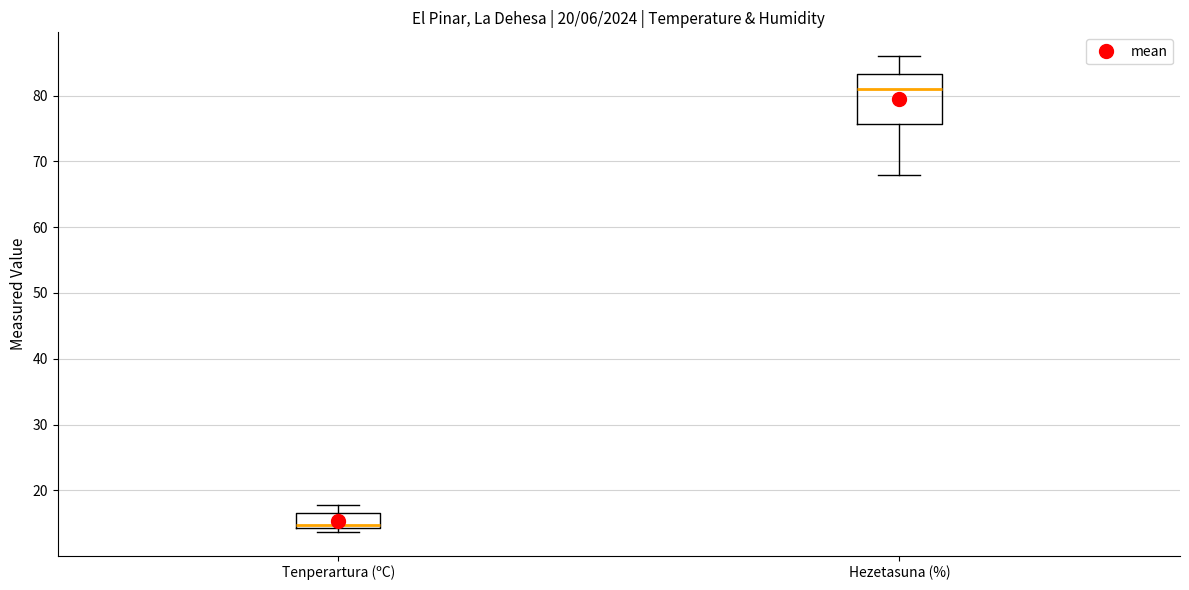

Reading left to right, transcribe this box plot: for each box, give where its median line is, the range the box spans, and where its two whiskers end, as read against the y-axis. The values are not printed on the chart, so give them approximately, as read against the axis.

Tenperartura (ºC): median 15, box 14 to 16, whiskers 14 (just below the box's lower edge) to 18
Hezetasuna (%): median 81, box 76 to 83, whiskers 68 to 86